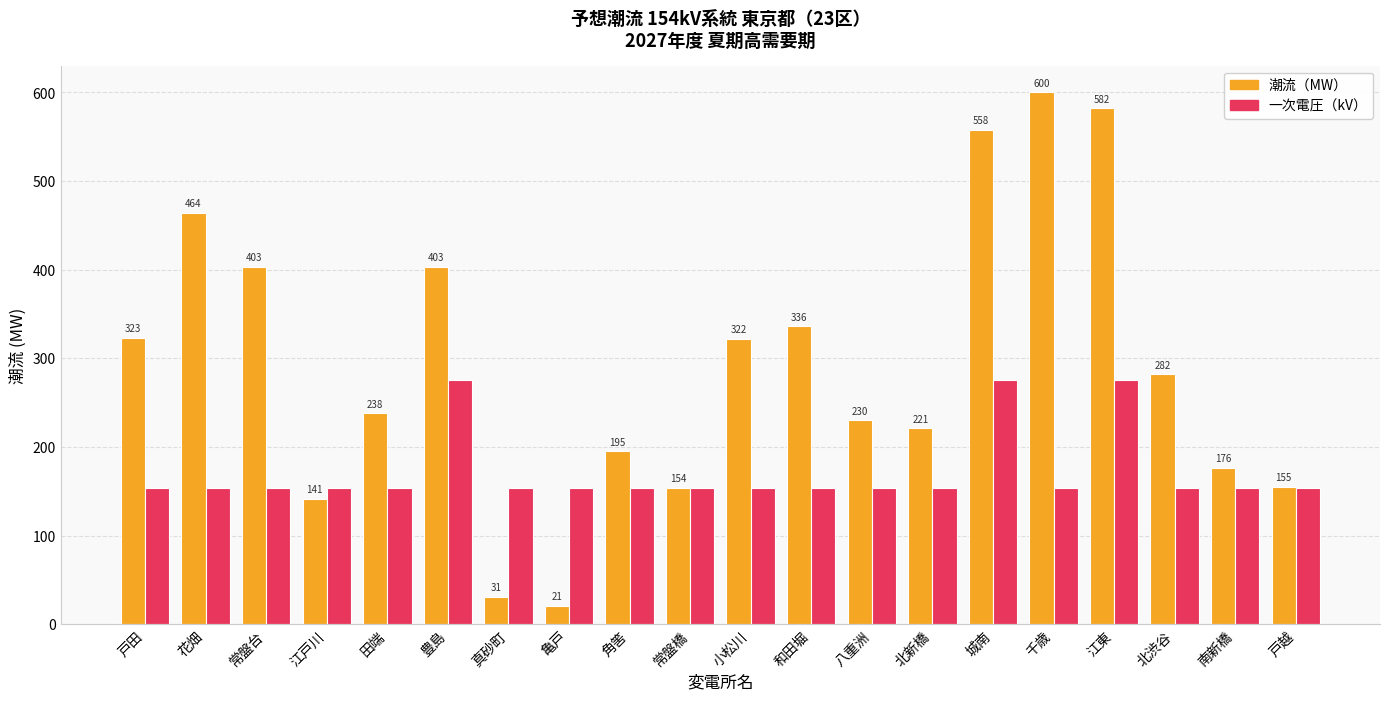

Which series has the widest spread of values?

潮流（MW）